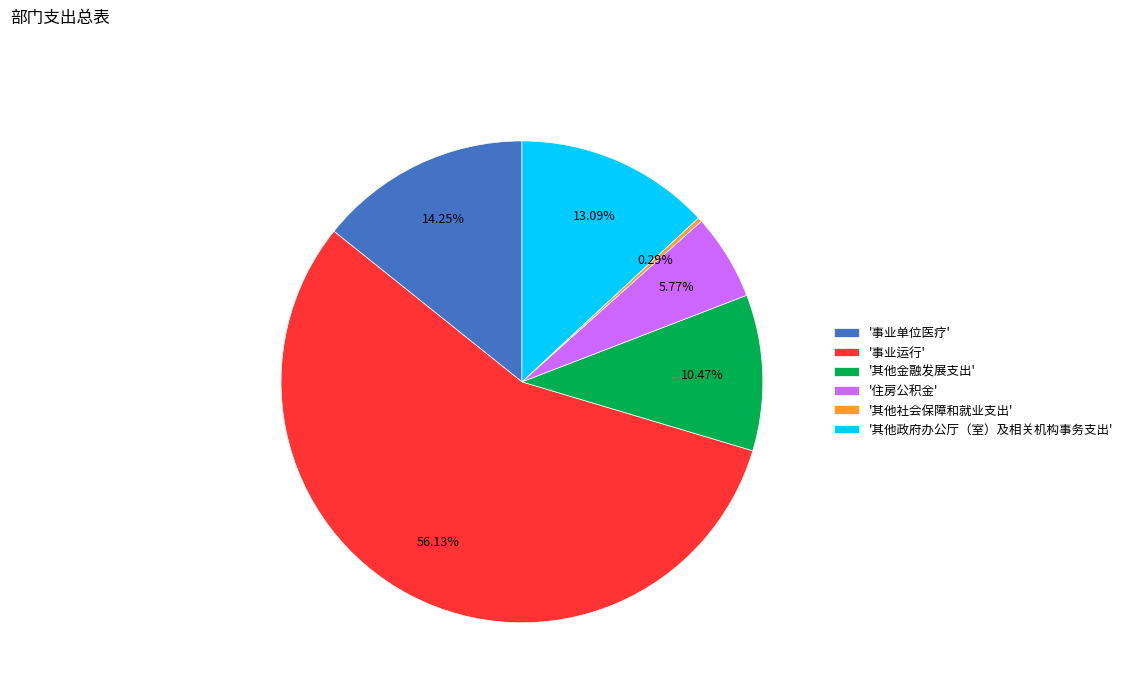

Which has a higher value, '其他社会保障和就业支出' or '住房公积金'?

'住房公积金'